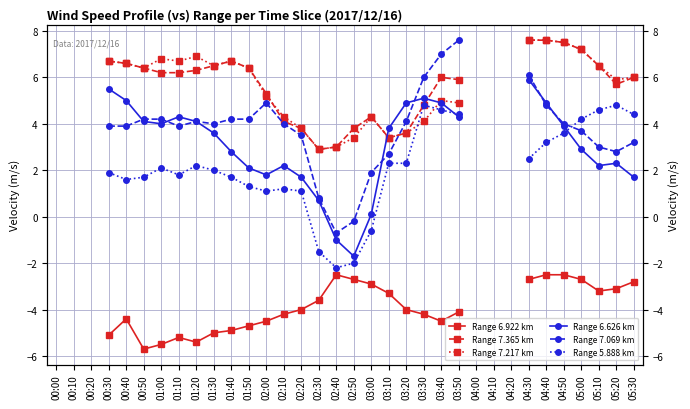

How many values in Range 7.365 km are above zero?

28